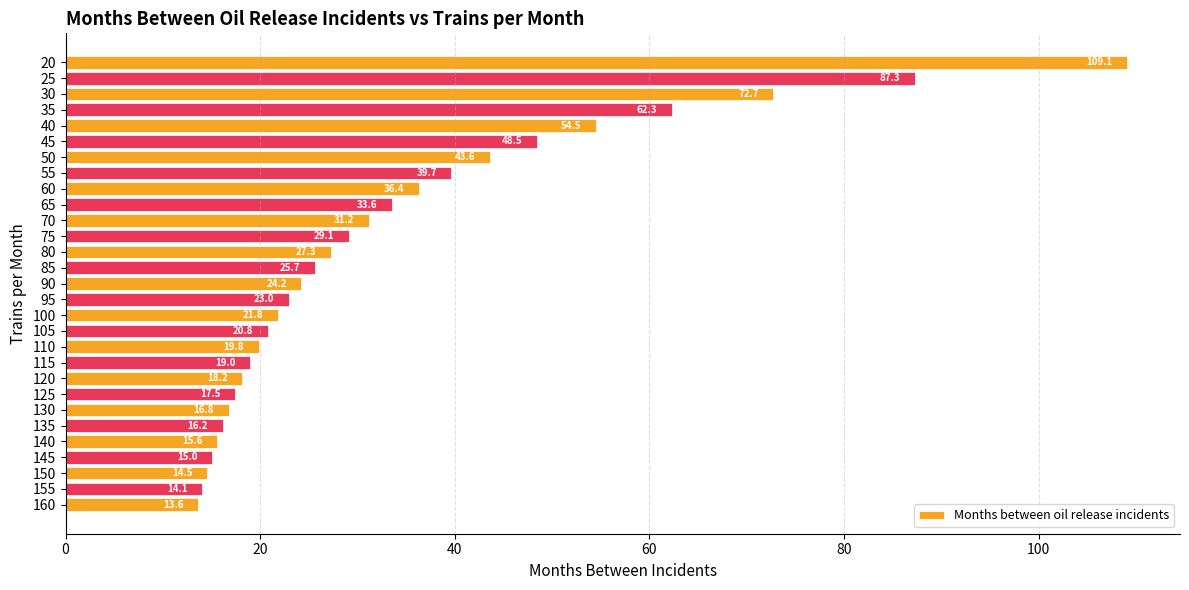

How many values exceed 24?

15